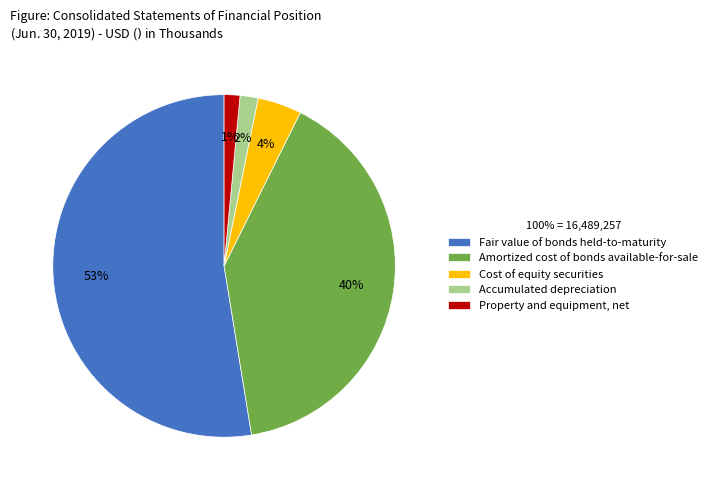

Is Fair value of bonds held-to-maturity the majority of the pie?

Yes